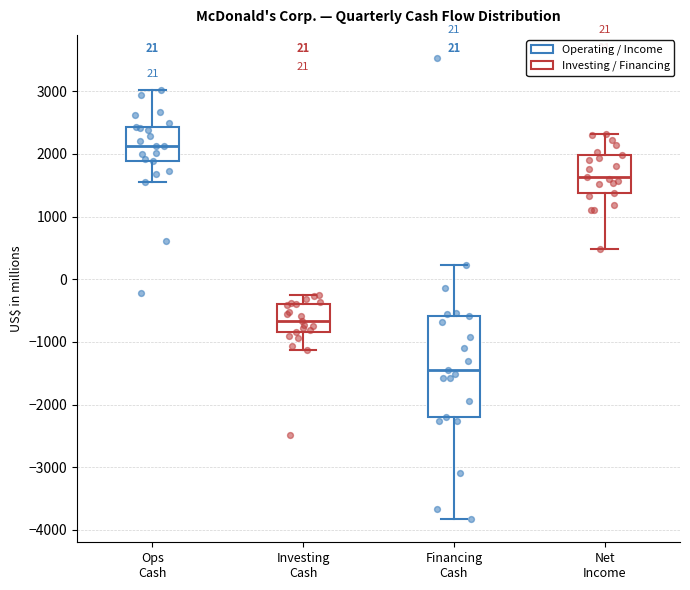

Comparing the boxes themselves (not the whiskers), which one is the tallest?

Financing Cash